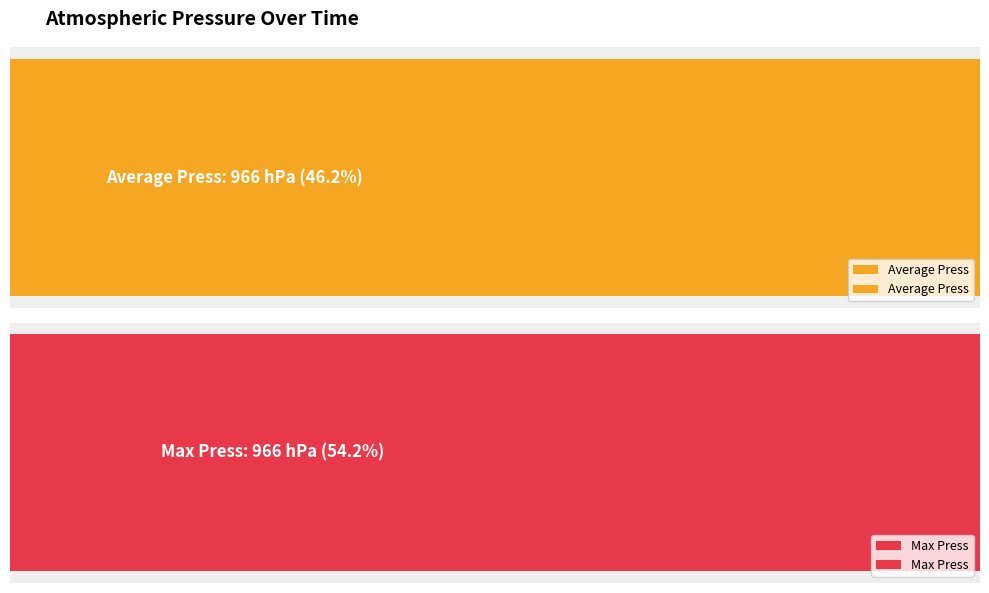

Which series has the largest total across all categories?

Max Press